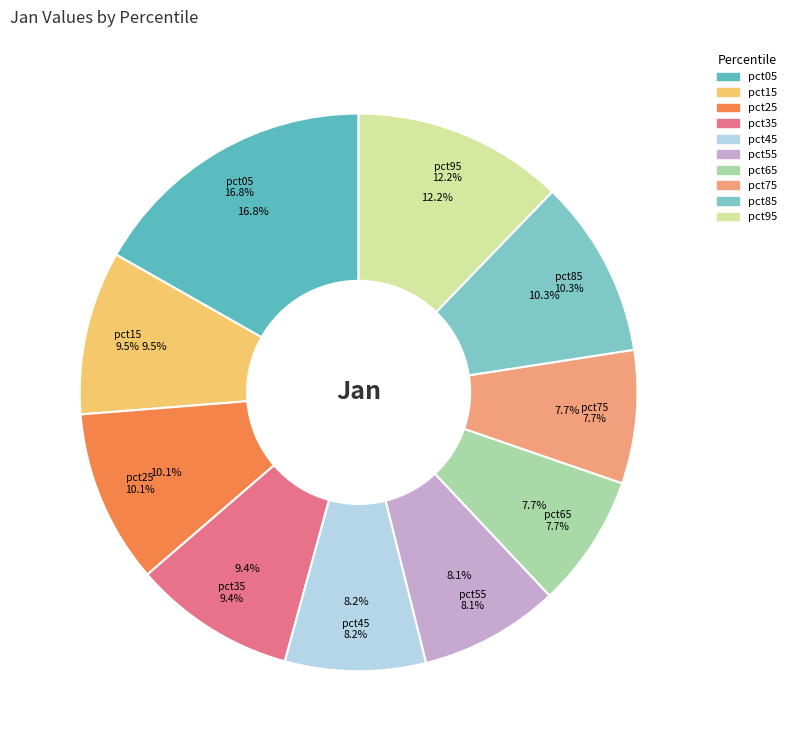

To the nearest percent, what is the difference between the largest and smallest slice percentages?

9%